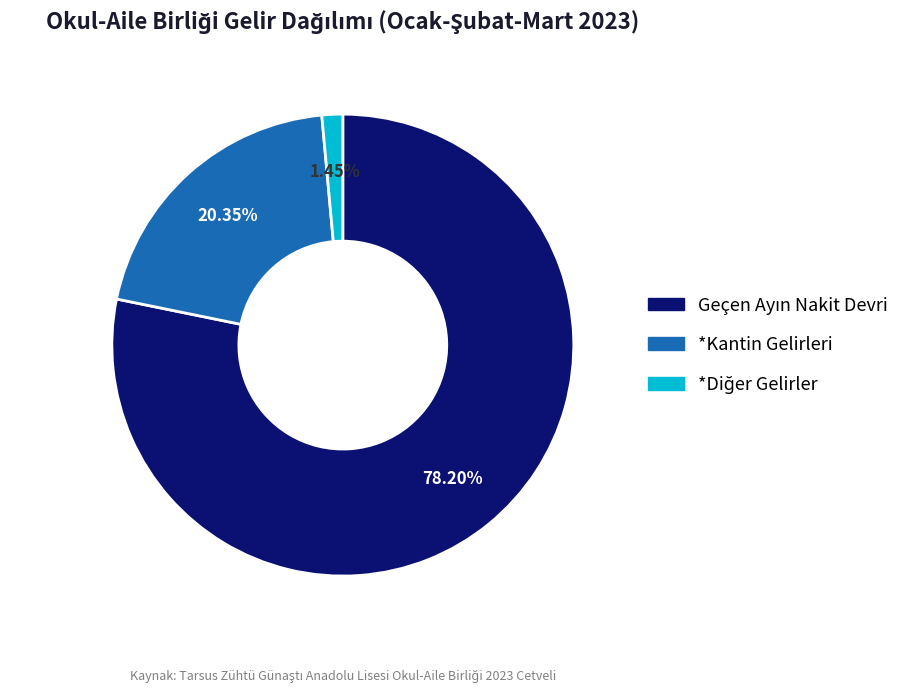

Is there any slice that represents more than half of the pie?

Yes